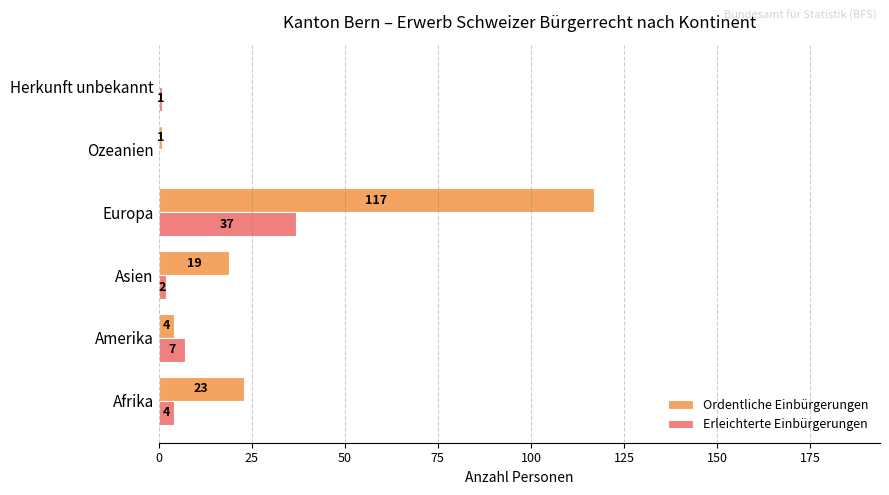

What is the total value across all series at Afrika?

27